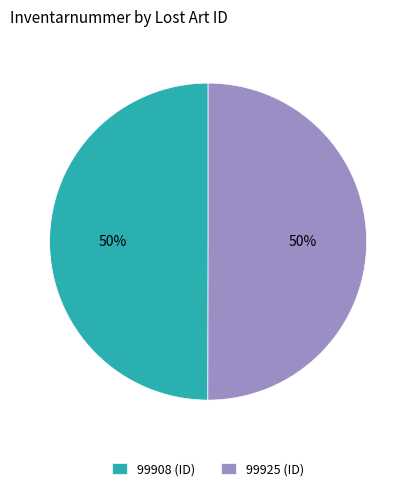

Combined, do 99925 (ID) and 99908 (ID) account for over 50%?

Yes